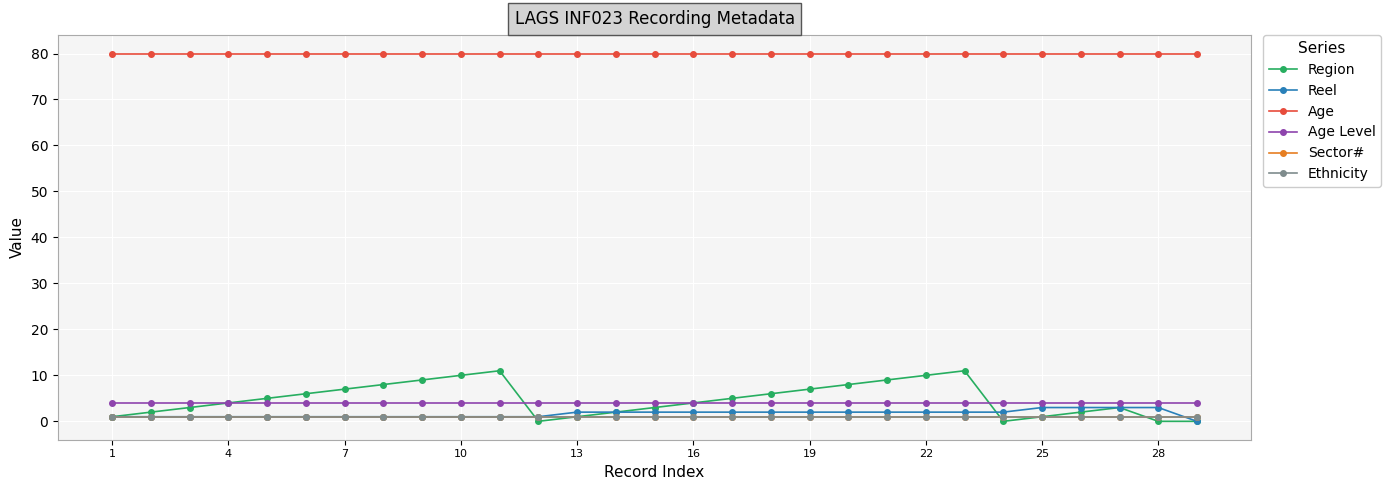

What is the sum of all Age Level values?

116